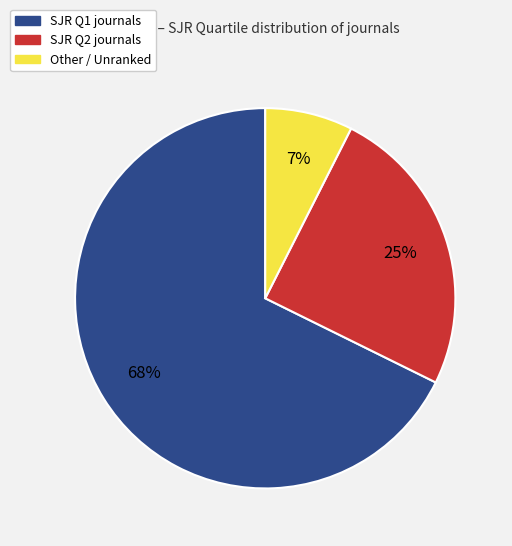

To the nearest percent, what is the average slice percentage?

33%